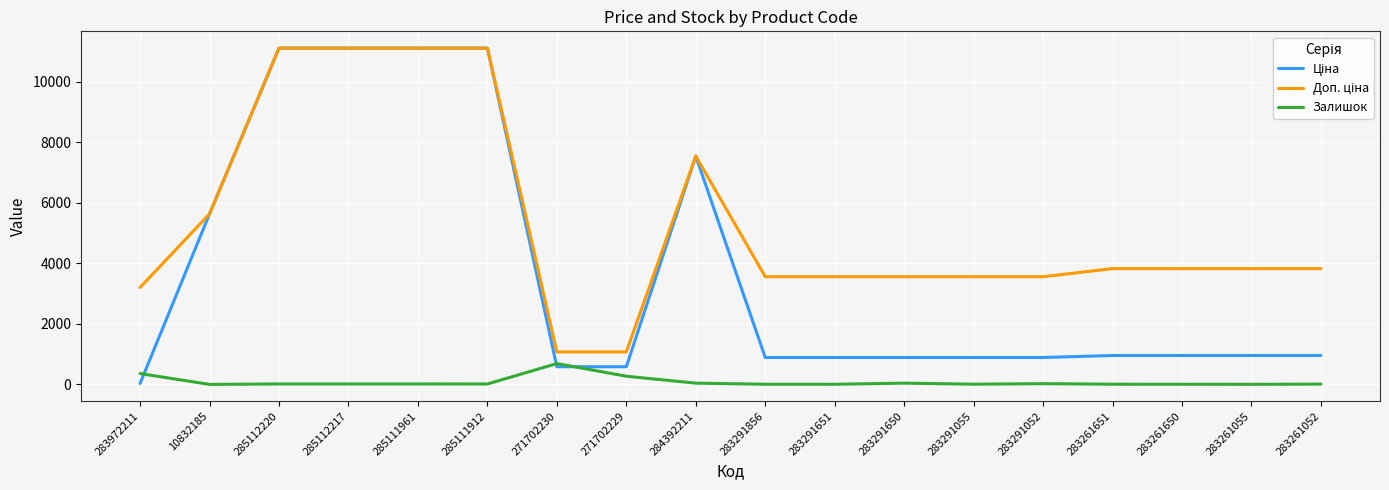

True or false: Залишок has more than 1 points higher than both neighbors.

True